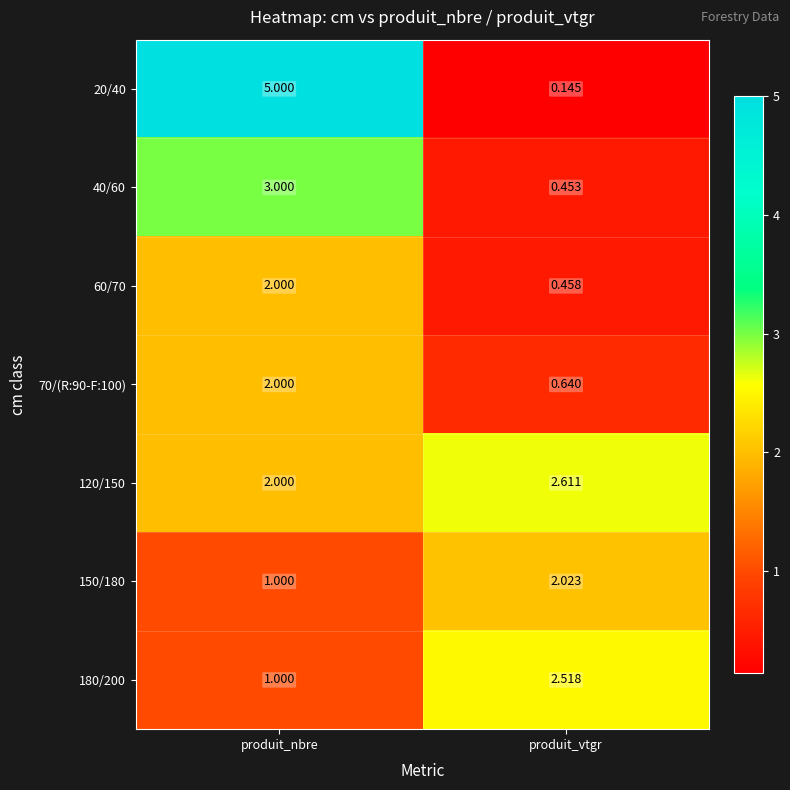

Is the value of 70/(R:90-F:100) at produit_nbre greater than the value of 180/200 at produit_nbre?

Yes